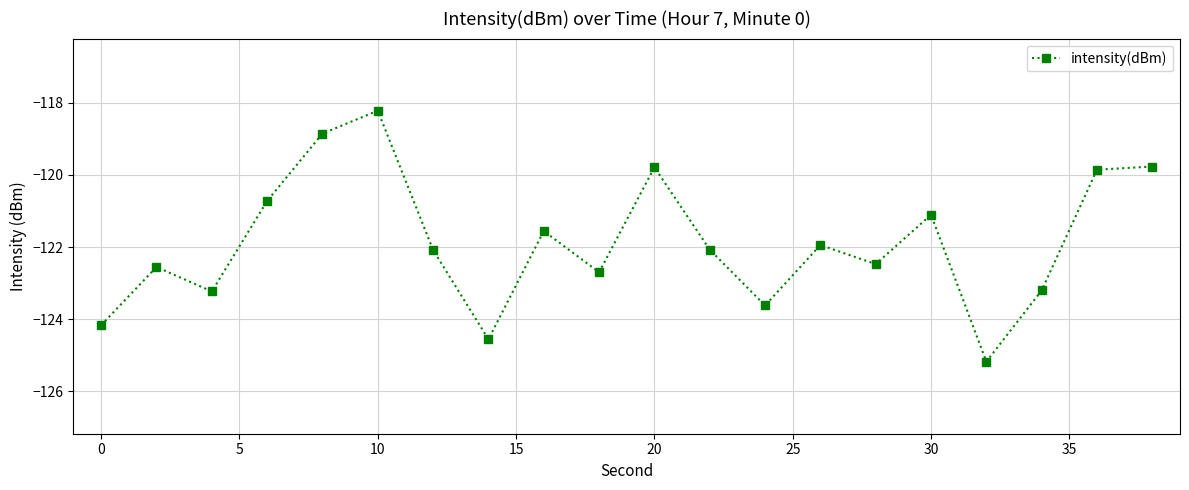

How many data points are above -122?

9